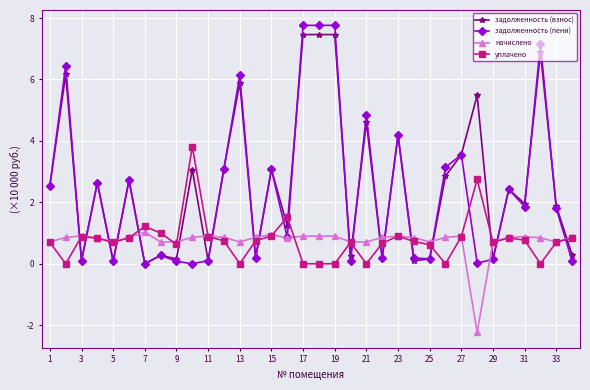

True or false: задолженность (пени) has more than 0 points higher than both neighbors.

True